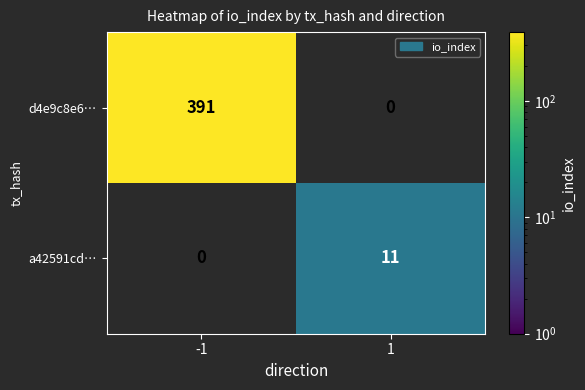

Which has a higher value, 1 or -1?

-1